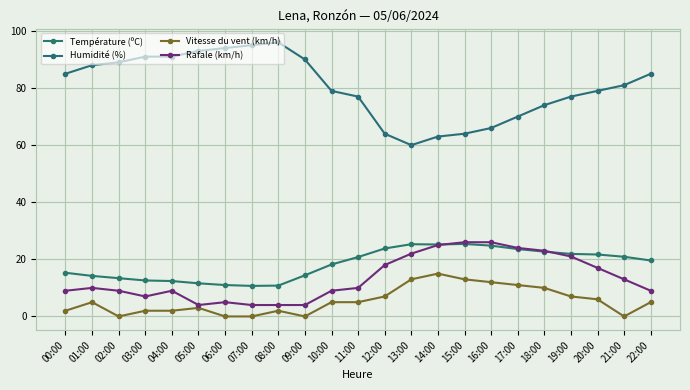

What is the value of the Humidité (%) point at the 5th from the left?

91.0